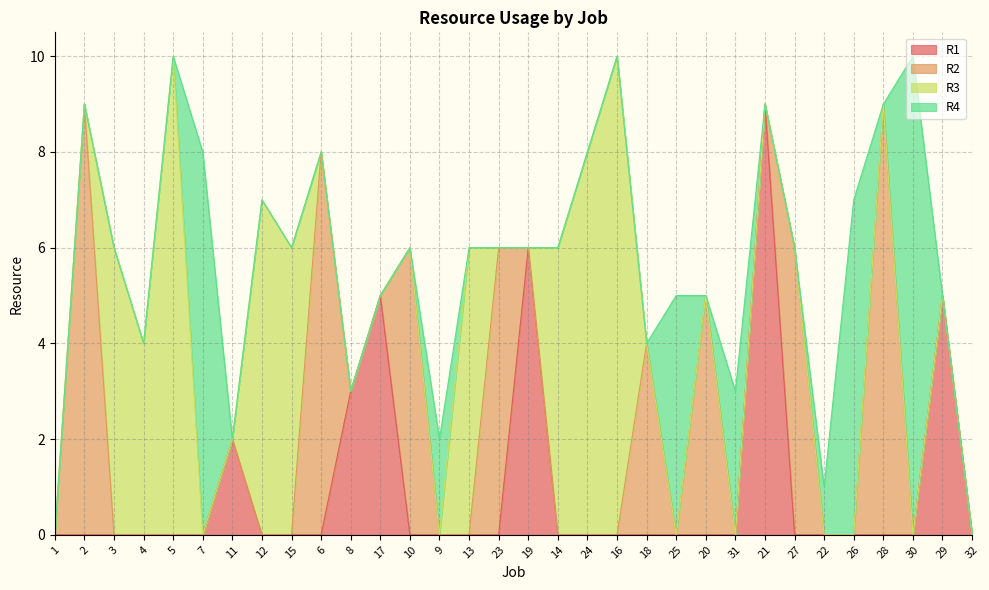

How many lines are shown in the chart?

4